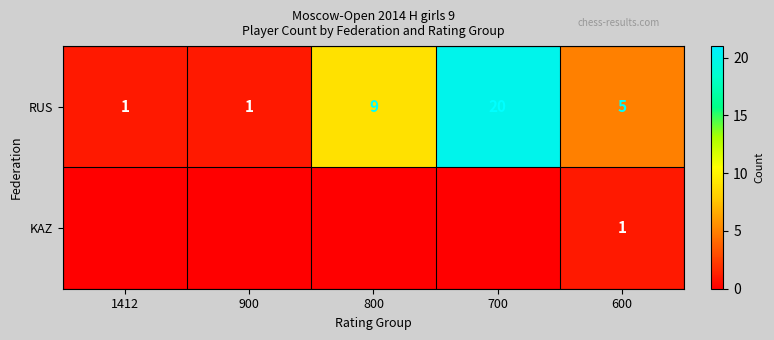

Rank the series at 600 from highest to lowest value.

RUS, KAZ